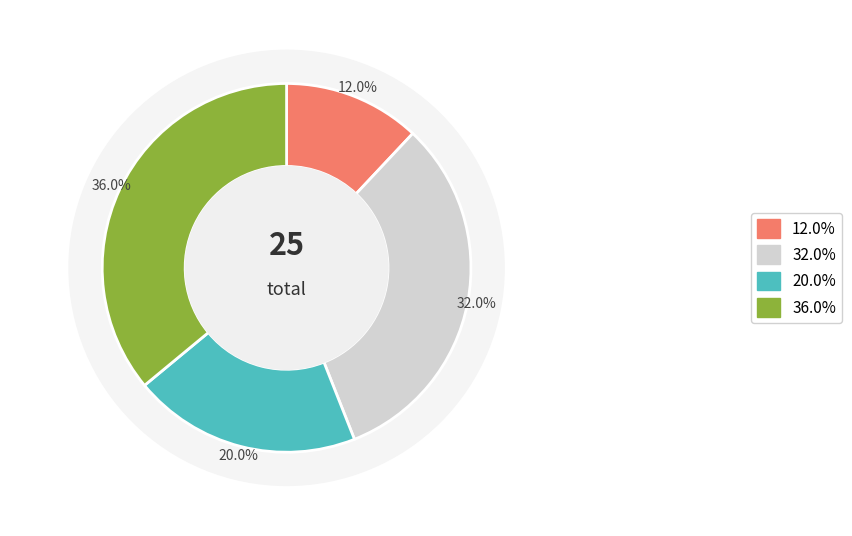

Is 9 the majority of the pie?

No